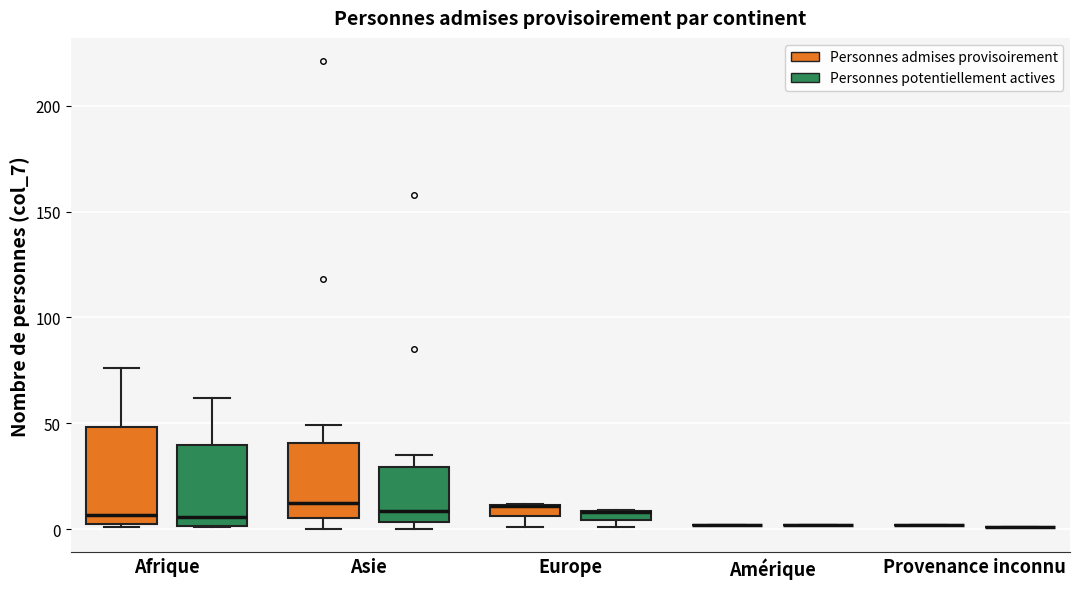

Which box is the tallest, from its lower edge to its upper edge?

Afrique (Personnes admises provisoirement)